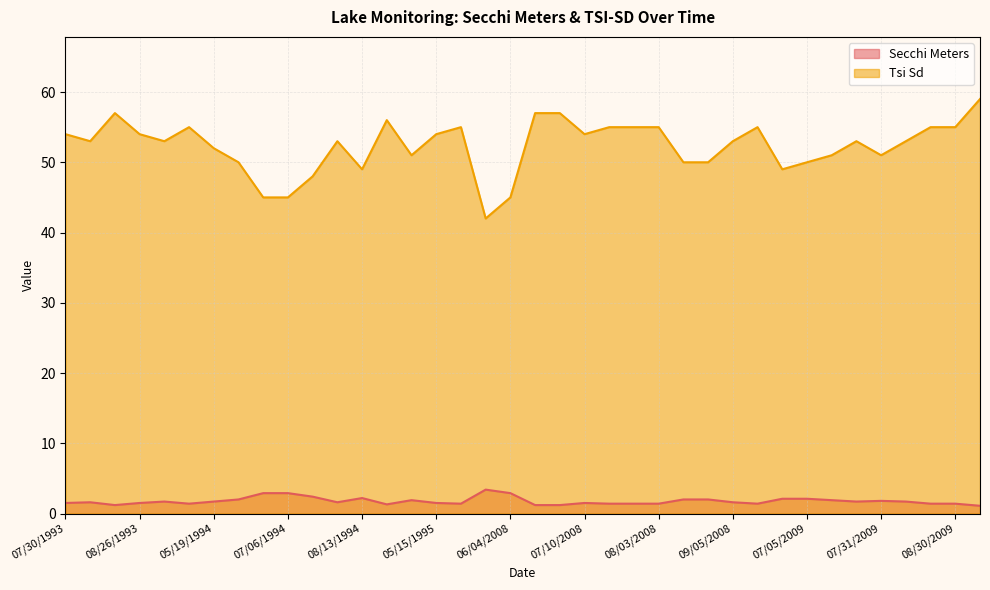

What is the smallest value displayed?

1.1